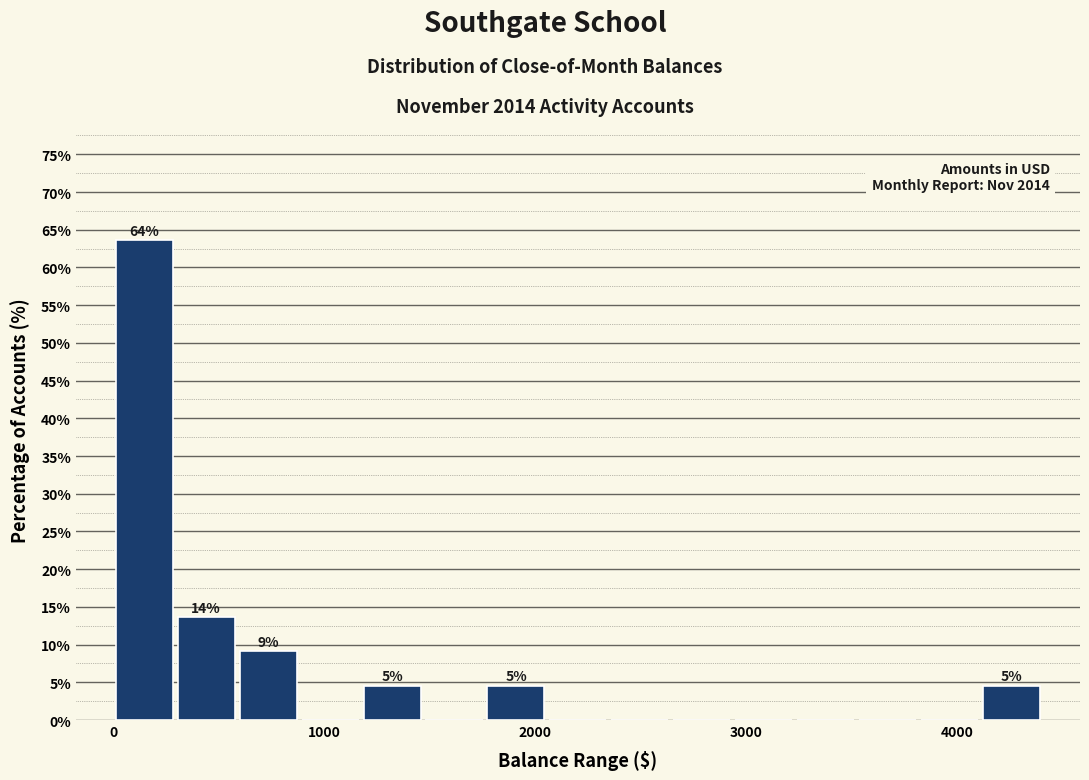

Read against the x-axis, roughly where is the centre of the tallest bar?

100